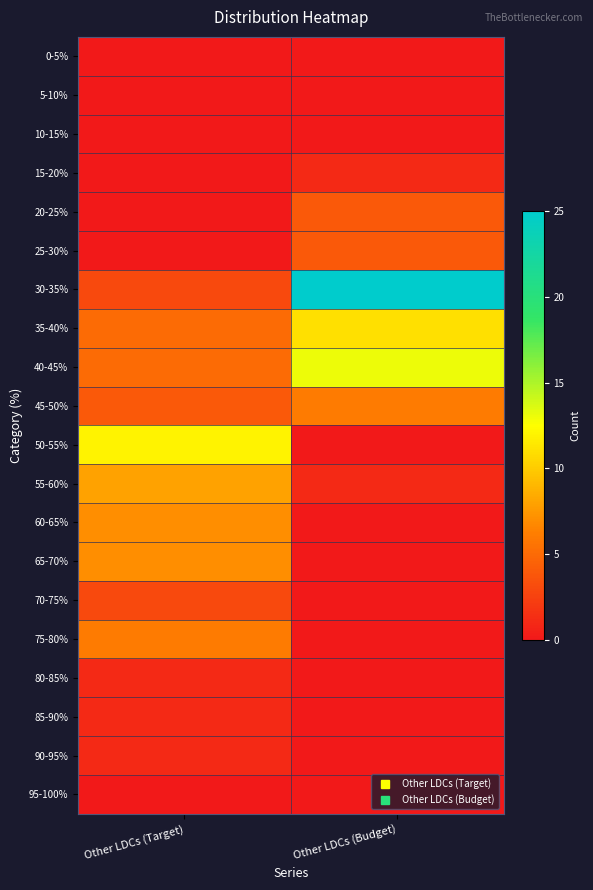

Reading right to left, transcribe all the data shown in this chart.

0-5%: Other LDCs (Budget)=0	Other LDCs (Target)=0
5-10%: Other LDCs (Budget)=0	Other LDCs (Target)=0
10-15%: Other LDCs (Budget)=0	Other LDCs (Target)=0
15-20%: Other LDCs (Budget)=1	Other LDCs (Target)=0
20-25%: Other LDCs (Budget)=4	Other LDCs (Target)=0
25-30%: Other LDCs (Budget)=4	Other LDCs (Target)=0
30-35%: Other LDCs (Budget)=25	Other LDCs (Target)=3
35-40%: Other LDCs (Budget)=11	Other LDCs (Target)=5
40-45%: Other LDCs (Budget)=13	Other LDCs (Target)=5
45-50%: Other LDCs (Budget)=6	Other LDCs (Target)=4
50-55%: Other LDCs (Budget)=0	Other LDCs (Target)=12
55-60%: Other LDCs (Budget)=1	Other LDCs (Target)=8
60-65%: Other LDCs (Budget)=0	Other LDCs (Target)=7
65-70%: Other LDCs (Budget)=0	Other LDCs (Target)=7
70-75%: Other LDCs (Budget)=0	Other LDCs (Target)=3
75-80%: Other LDCs (Budget)=0	Other LDCs (Target)=6
80-85%: Other LDCs (Budget)=0	Other LDCs (Target)=1
85-90%: Other LDCs (Budget)=0	Other LDCs (Target)=1
90-95%: Other LDCs (Budget)=0	Other LDCs (Target)=1
95-100%: Other LDCs (Budget)=0	Other LDCs (Target)=0